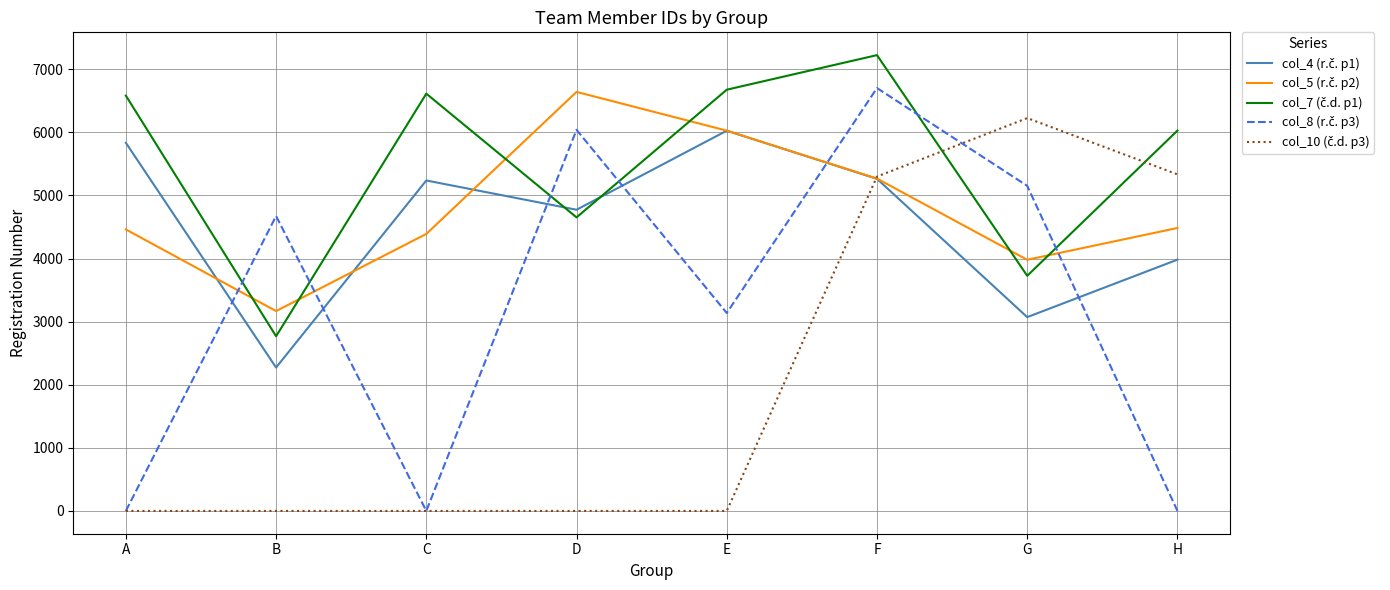

What is the spread (max minus min) of values at B?

4675